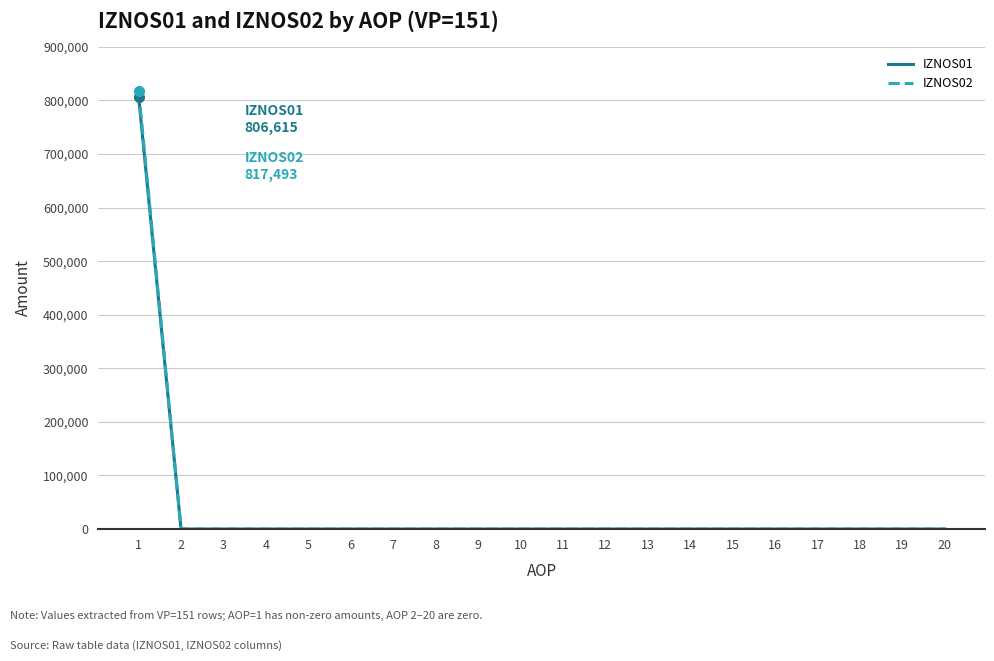

What is the greatest value displayed?

817493